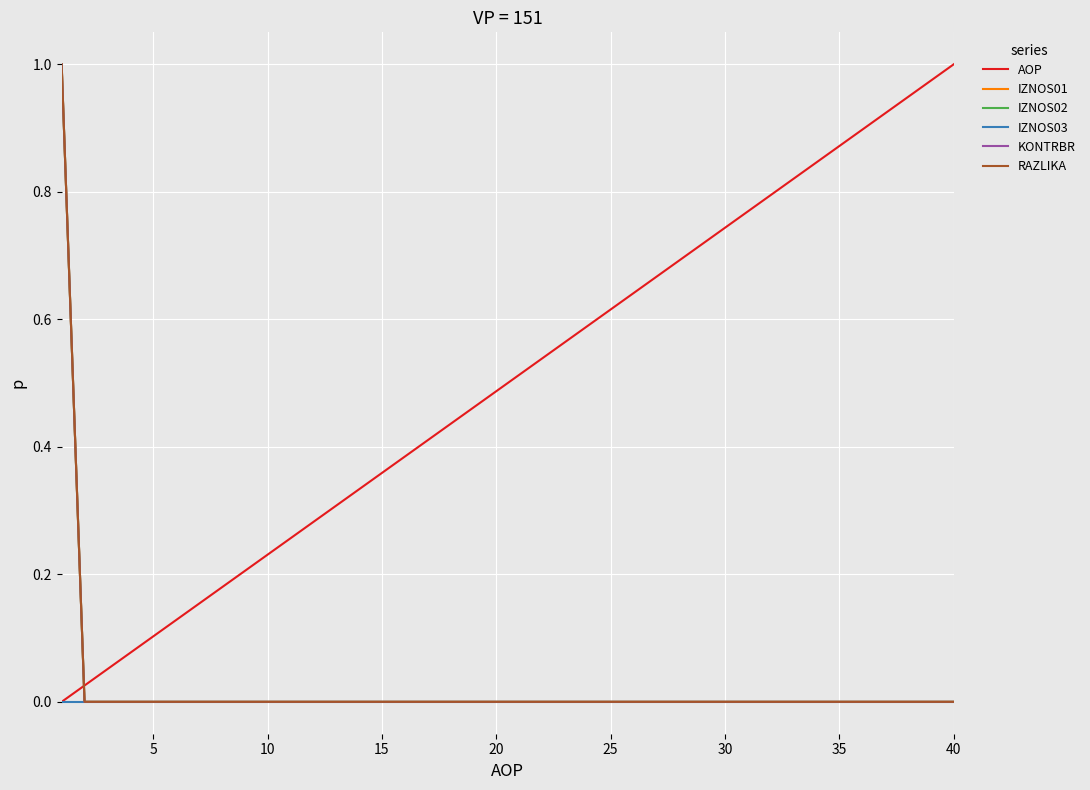

Does the chart display data point markers on the line(s)?

No